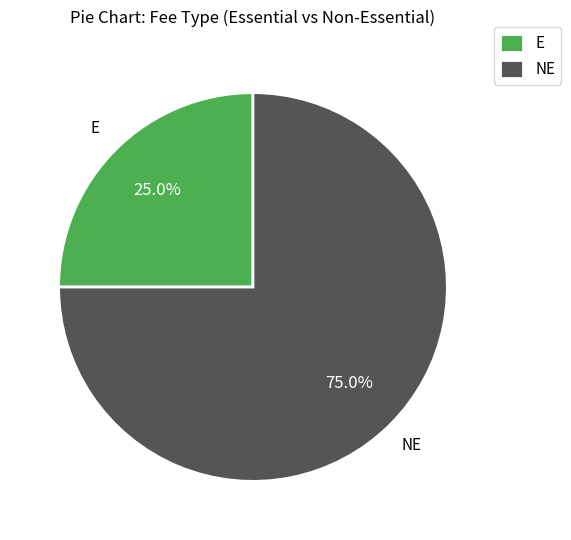

Count the number of slices in the pie.

2